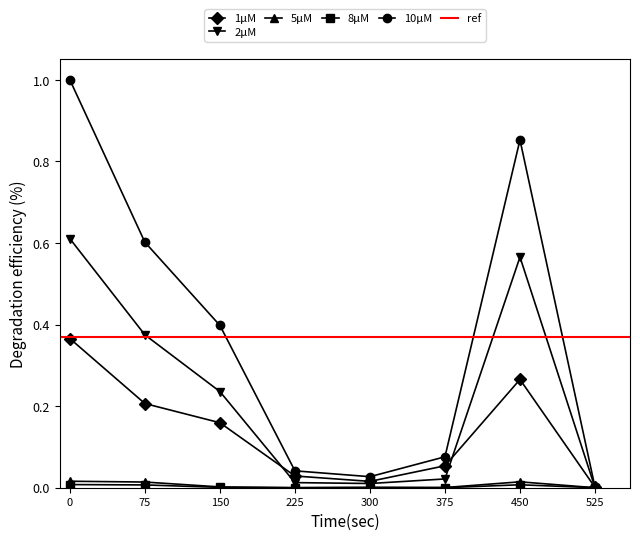

Count the number of data series in this chart.

5